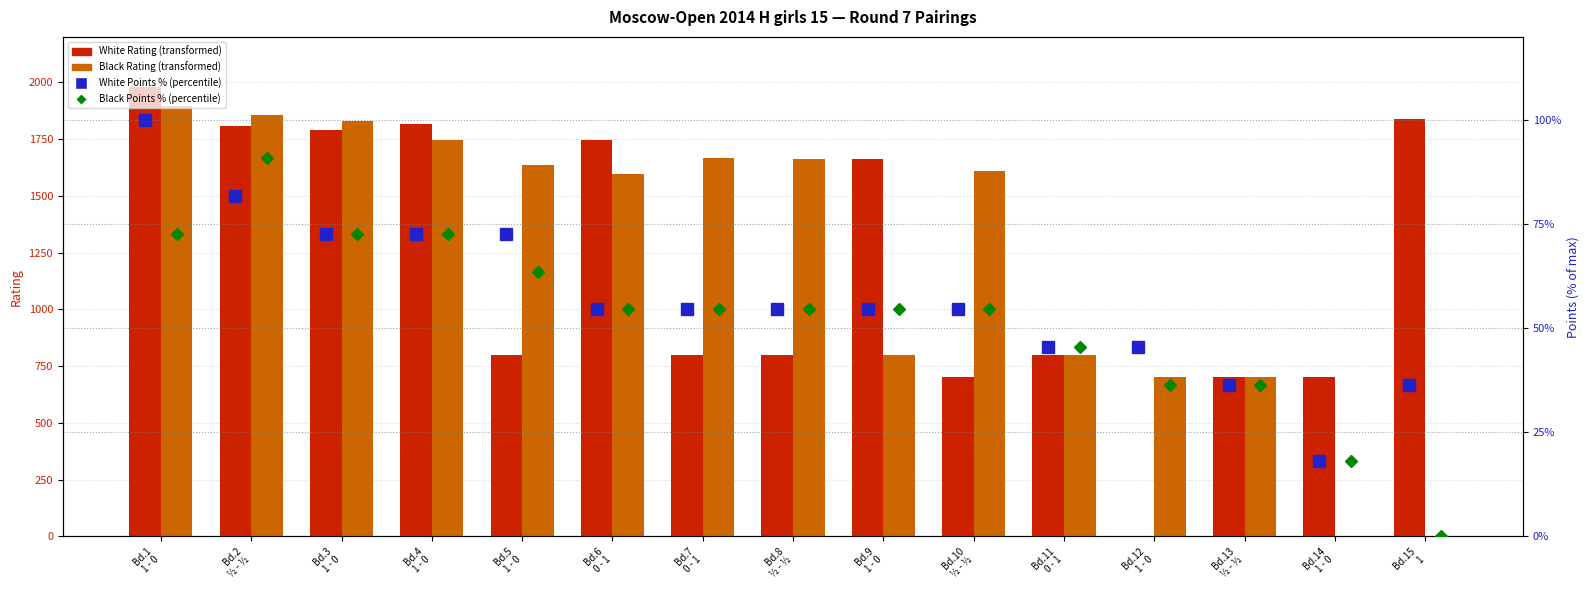

The value of White Rating at Bd.1
1 - 0 is 1981.0. True or false?

True